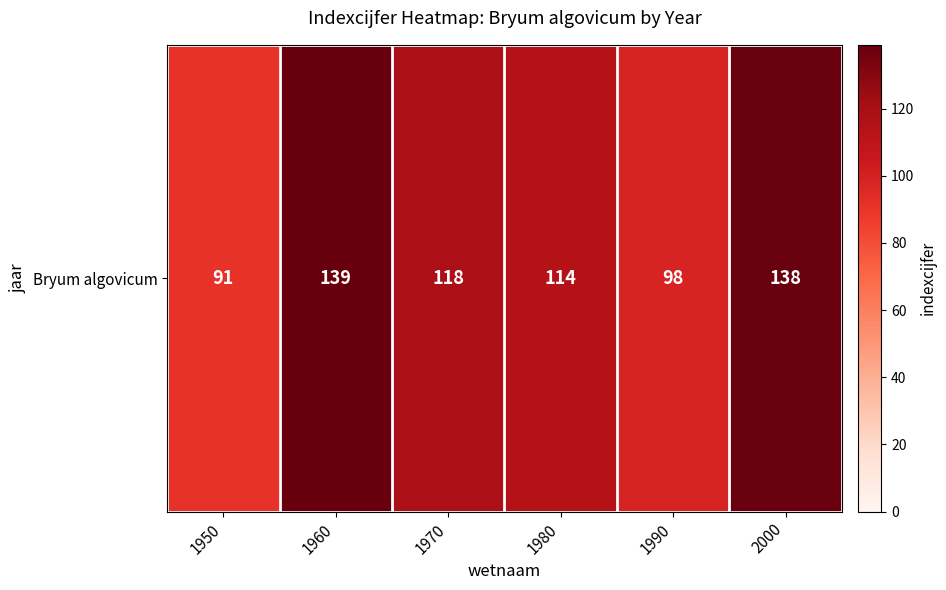

What is the minimum value shown in the chart?

91